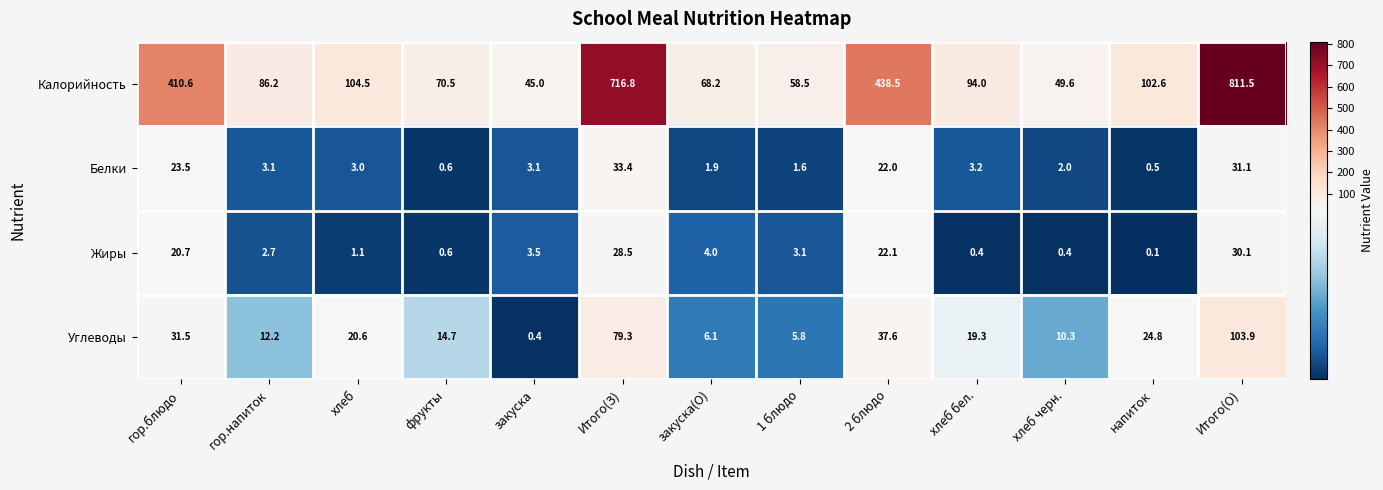

Is the value of Калорийность at Итого(З) greater than the value of Жиры at хлеб?

Yes